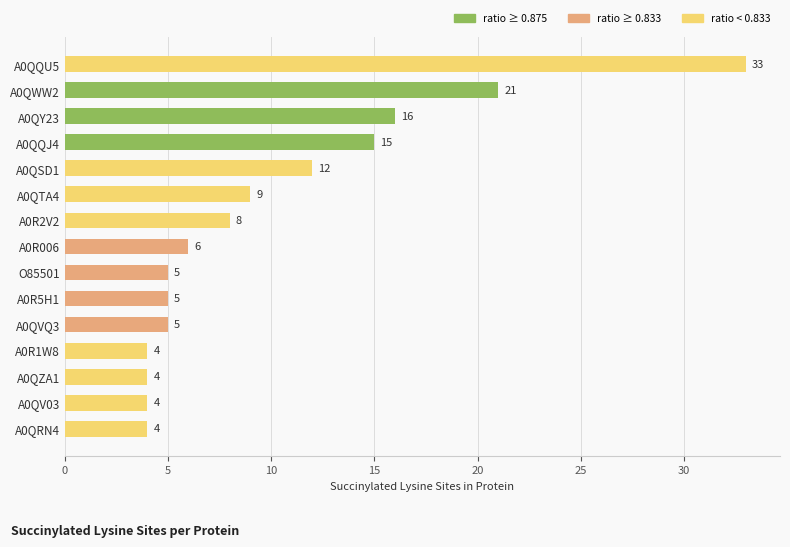

How many series are shown in this chart?

1